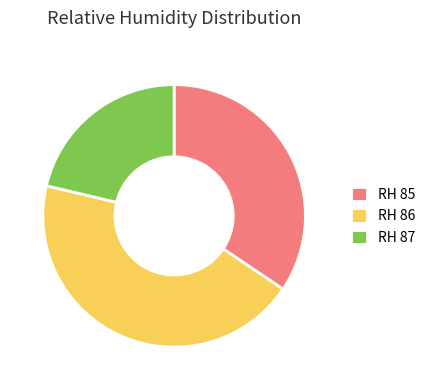

The RH 87 slice represents 11% of the pie. True or false?

False